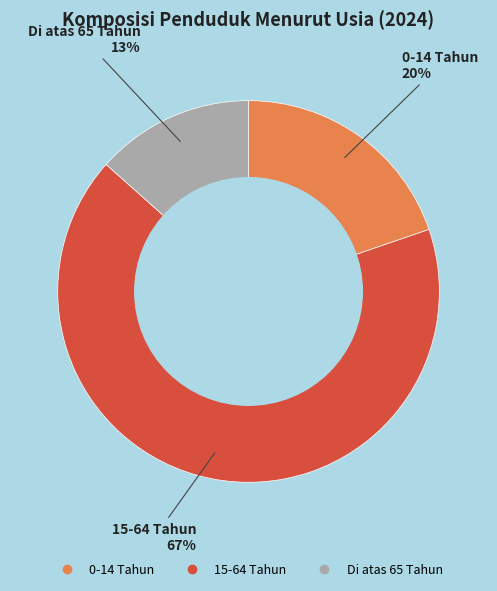

To the nearest percent, what is the combined percentage of 15-64 Tahun and Di atas 65 Tahun?

80%